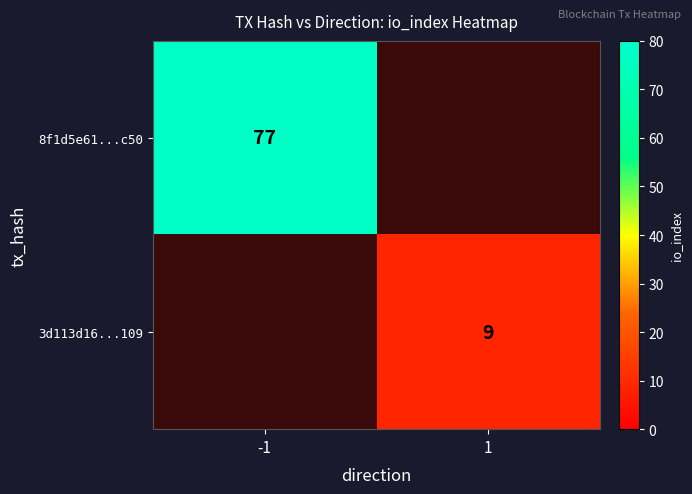

True or false: 3d113d16...109 has a value of 15.9 at 1.

False